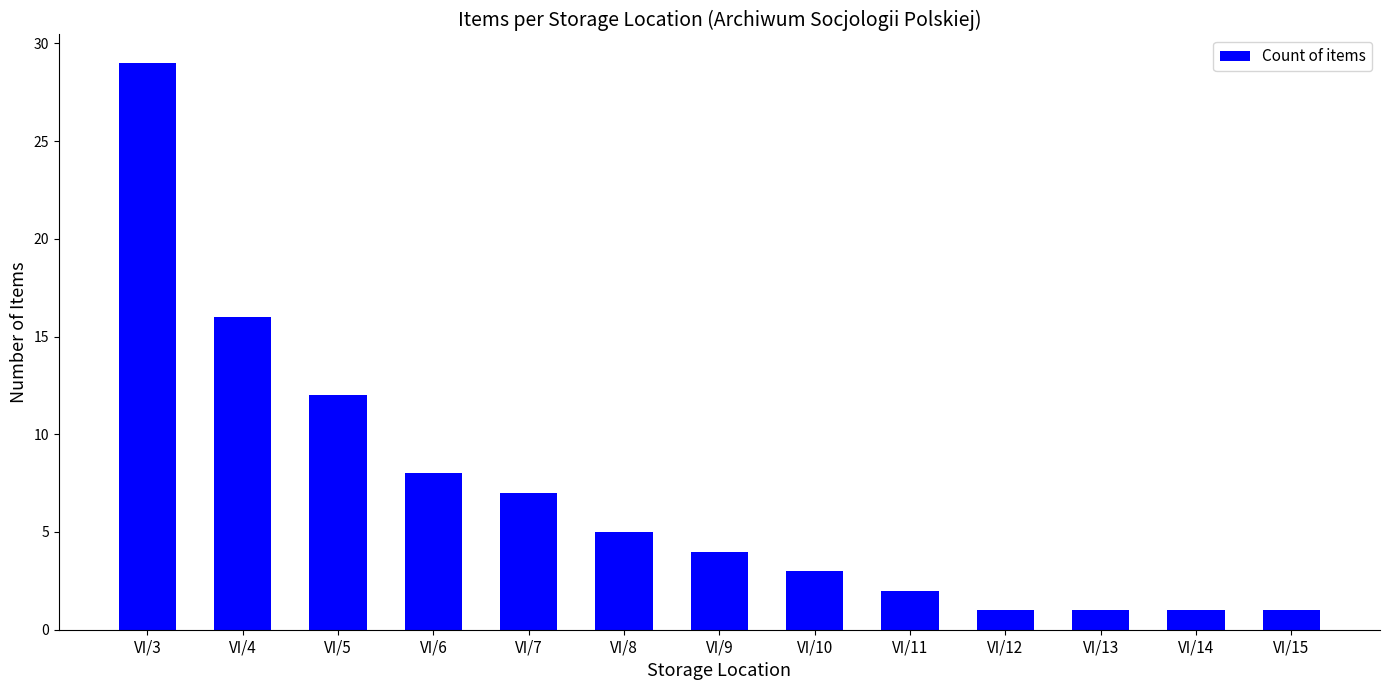

Where is the data nearest to the value 15?

VI/4